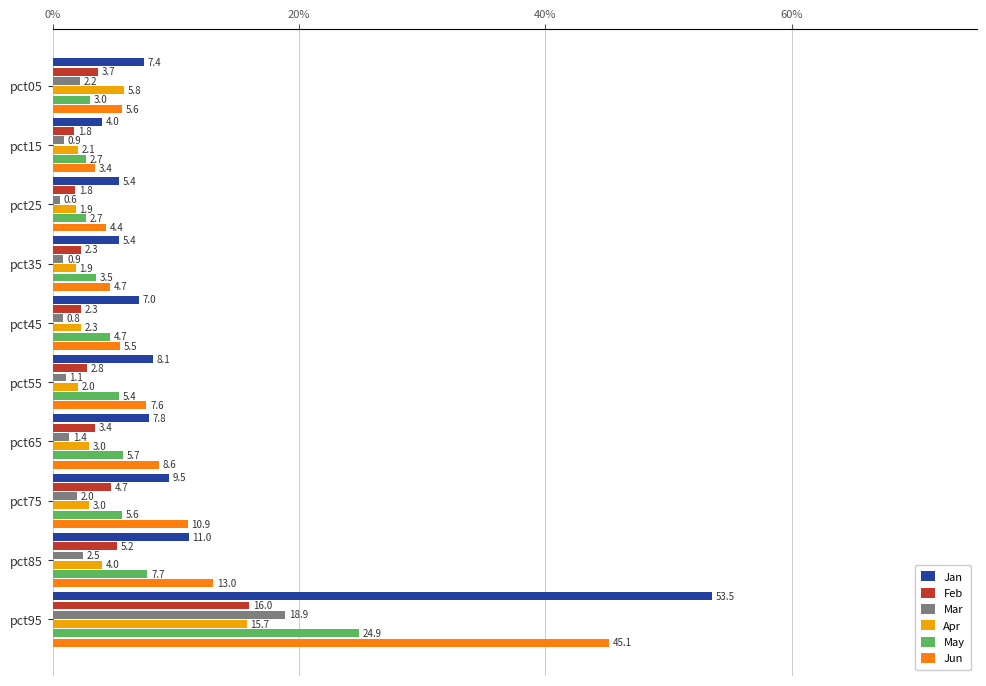

The Jun series shows 13.2 at pct65. True or false?

False